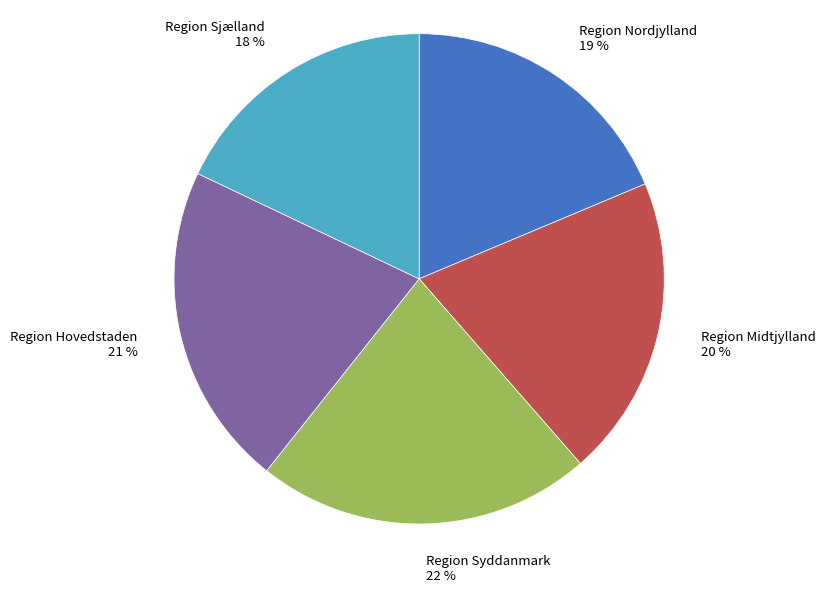

Is it true that Region Sjælland is 18% of the pie?

True